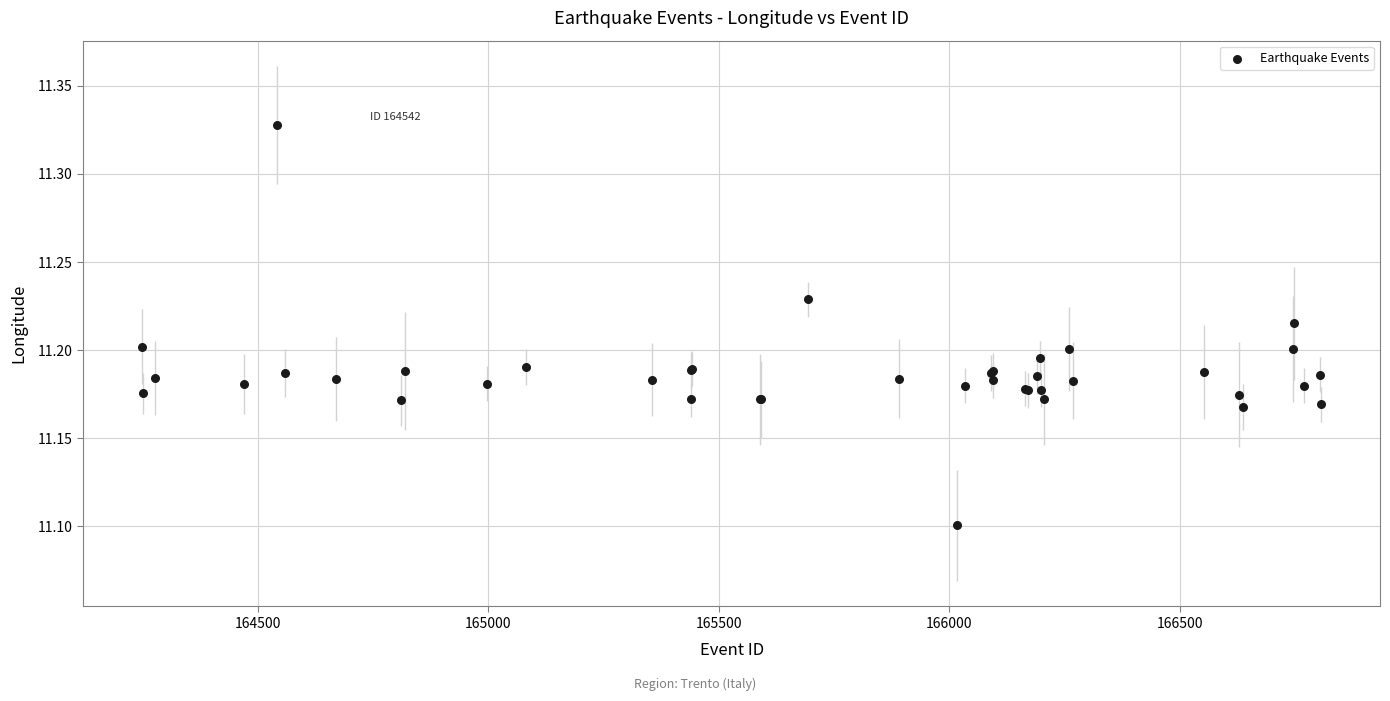

What Y value in the scatter plot is closest to 11?

11.1